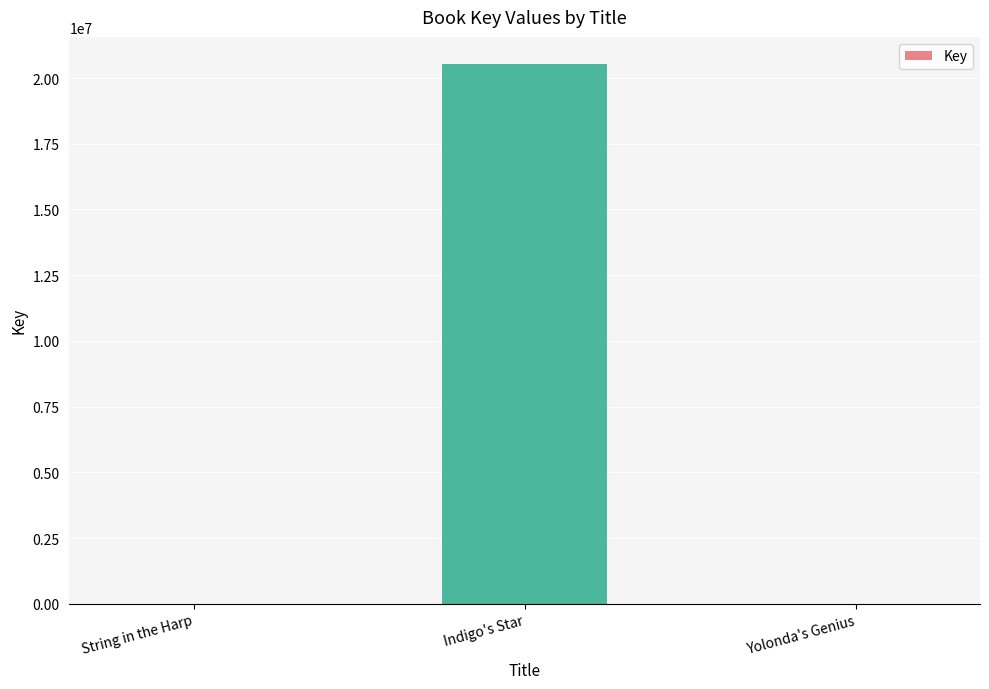

What is the change in value from String in the Harp to Indigo's Star?

+20532599